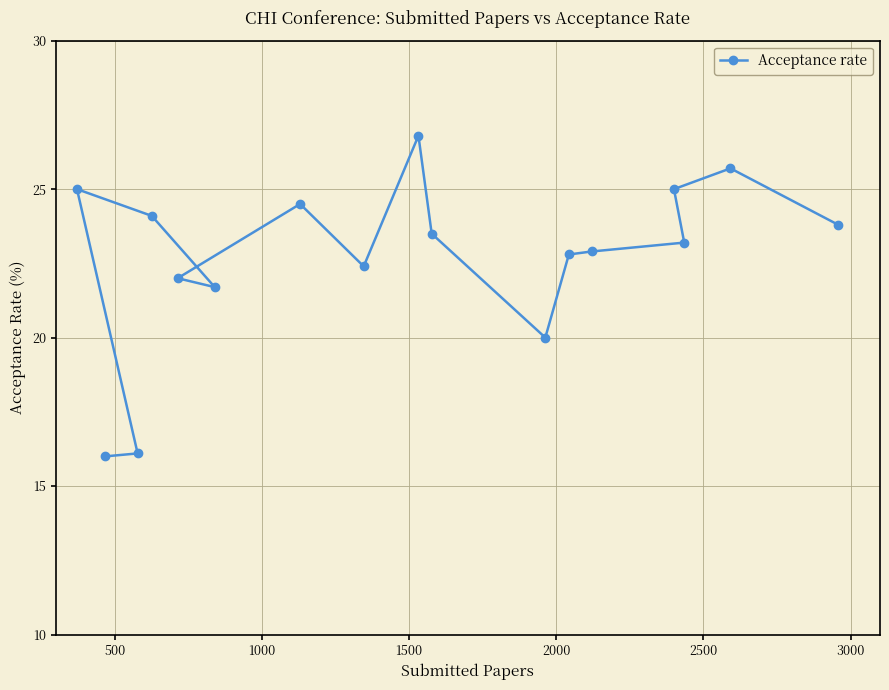

True or false: the data has more than 0 interior local peaks.

True